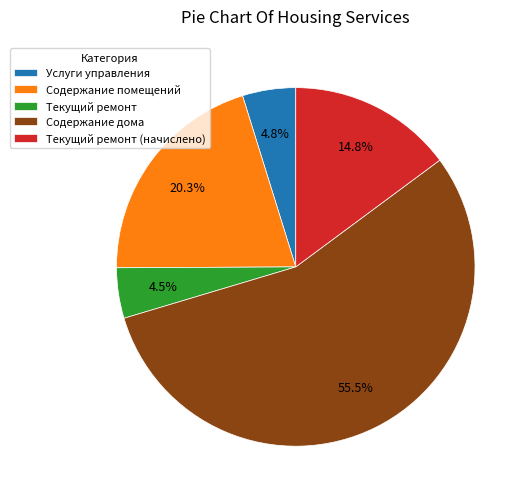

Is the sum of Содержание дома and Услуги управления greater than half?

Yes